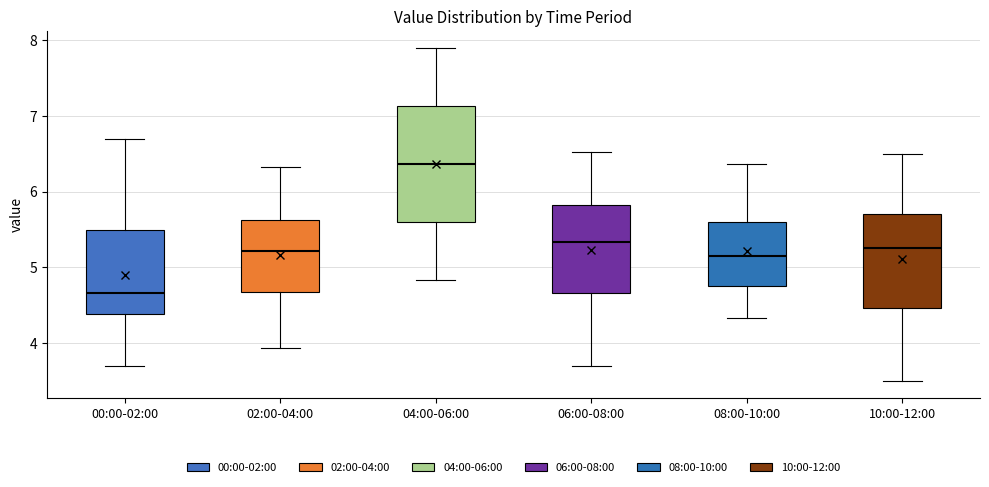

Reading left to right, transcribe this box plot: for each box, give where its median line is, the range the box spans, and where its two whiskers end, as read against the y-axis. The values are not printed on the chart, so give them approximately, as read against the axis.

00:00-02:00: median 4.7, box 4.4 to 5.5, whiskers 3.7 to 6.7
02:00-04:00: median 5.2, box 4.7 to 5.6, whiskers 3.9 to 6.3
04:00-06:00: median 6.4, box 5.6 to 7.1, whiskers 4.8 to 7.9
06:00-08:00: median 5.3, box 4.7 to 5.8, whiskers 3.7 to 6.5
08:00-10:00: median 5.2, box 4.8 to 5.6, whiskers 4.3 to 6.4
10:00-12:00: median 5.3, box 4.5 to 5.7, whiskers 3.5 to 6.5